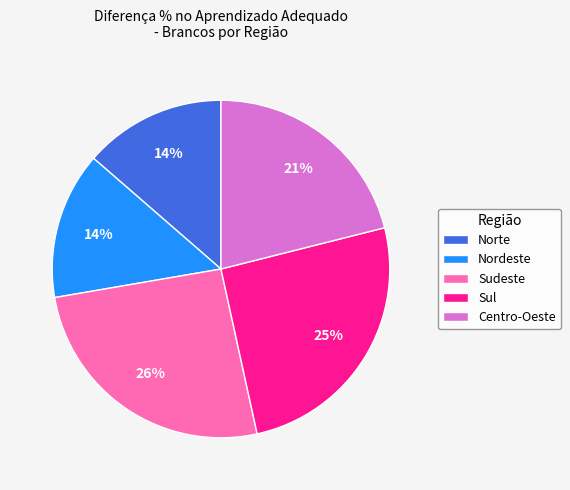

Does Nordeste account for over 50% of the chart?

No